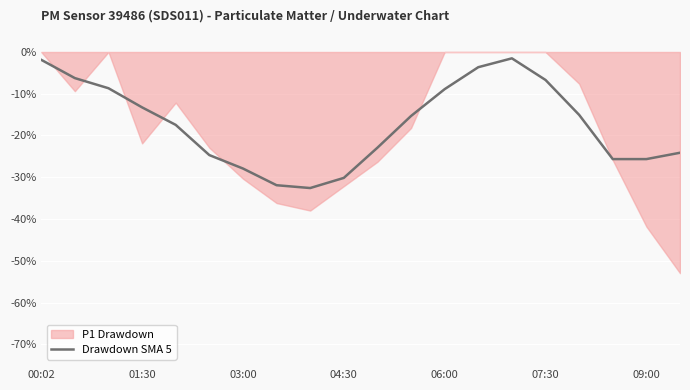

True or false: the data shows -15.3 at 11.

True